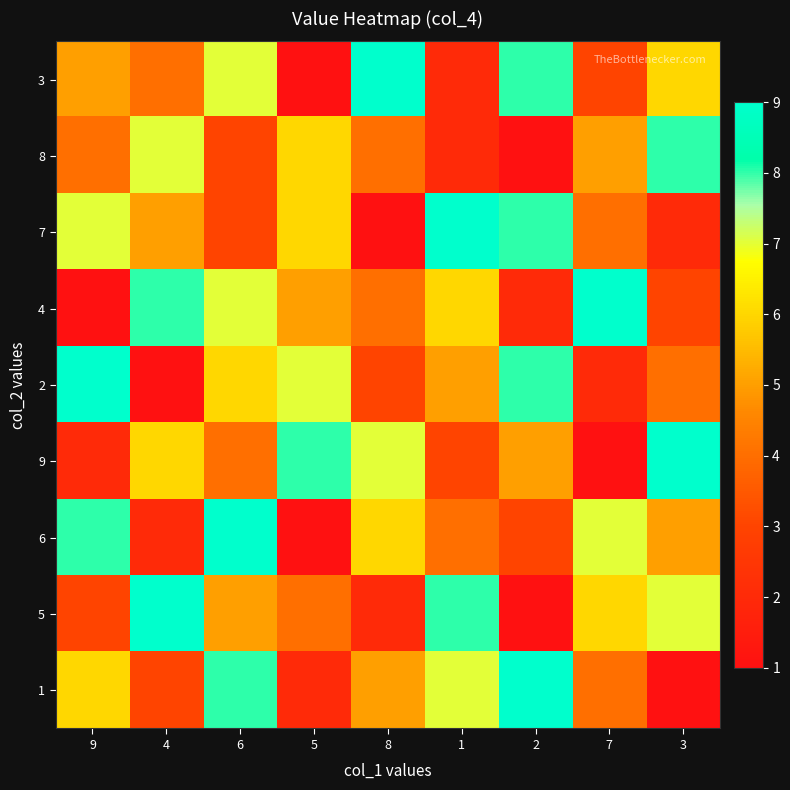

Reading left to right, list all the values displayed in this chart.

3: 9=5	4=4	6=7	5=1	8=9	1=2	2=8	7=3	3=6
8: 9=4	4=7	6=3	5=6	8=4	1=2	2=1	7=5	3=8
7: 9=7	4=5	6=3	5=6	8=1	1=9	2=8	7=4	3=2
4: 9=1	4=8	6=7	5=5	8=4	1=6	2=2	7=9	3=3
2: 9=9	4=1	6=6	5=7	8=3	1=5	2=8	7=2	3=4
9: 9=2	4=6	6=4	5=8	8=7	1=3	2=5	7=1	3=9
6: 9=8	4=2	6=9	5=1	8=6	1=4	2=3	7=7	3=5
5: 9=3	4=9	6=5	5=4	8=2	1=8	2=1	7=6	3=7
1: 9=6	4=3	6=8	5=2	8=5	1=7	2=9	7=4	3=1